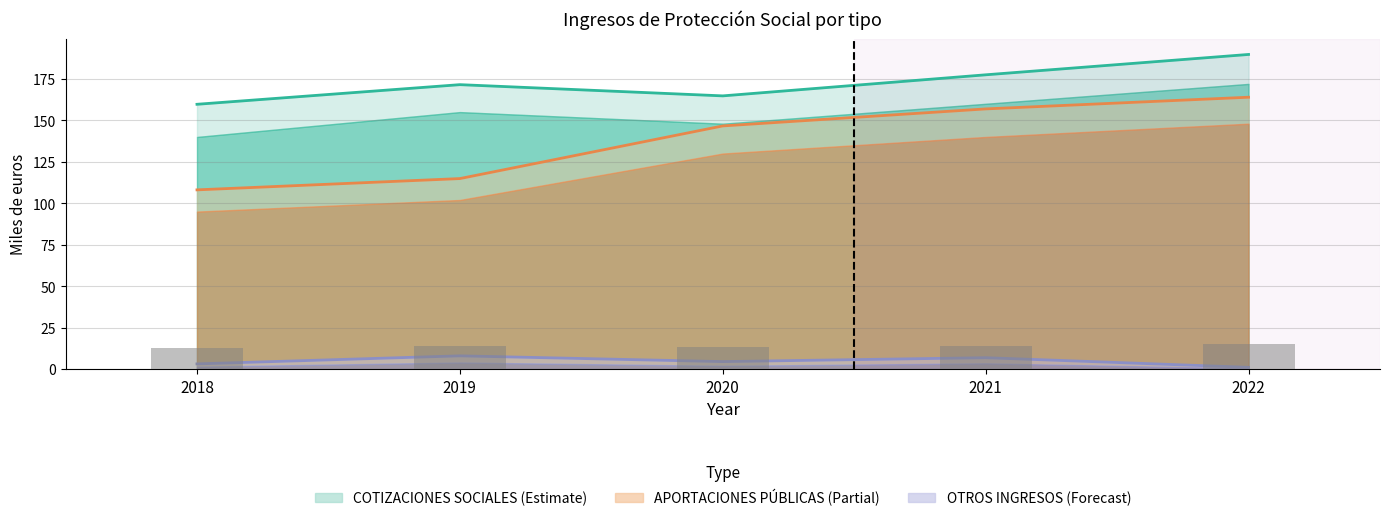

What is the difference between the APORTACIONES PÚBLICAS values at 2018 and 2020?

38.6